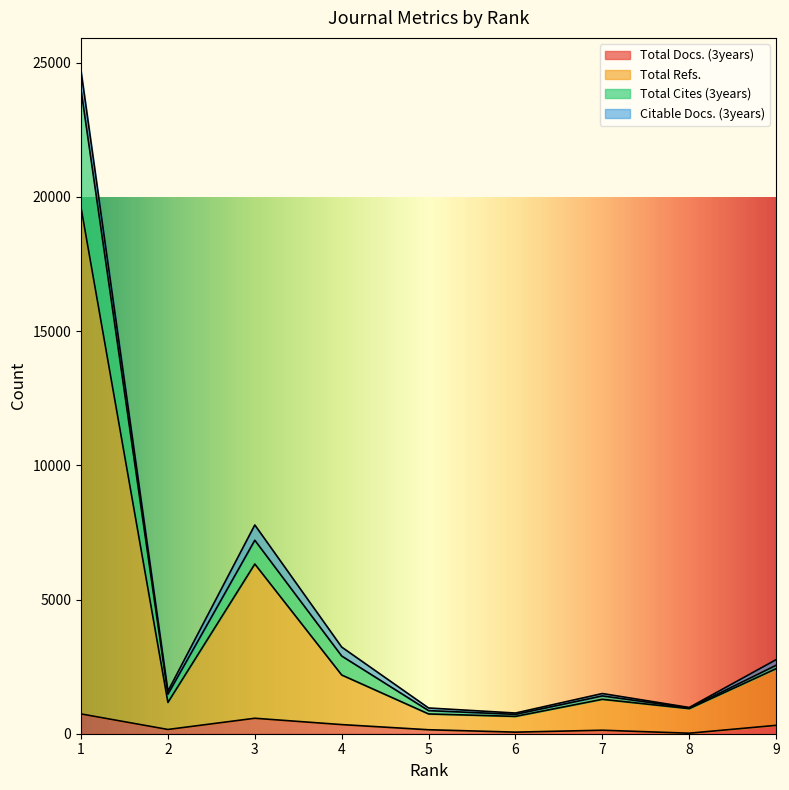

How many lines are shown in the chart?

4